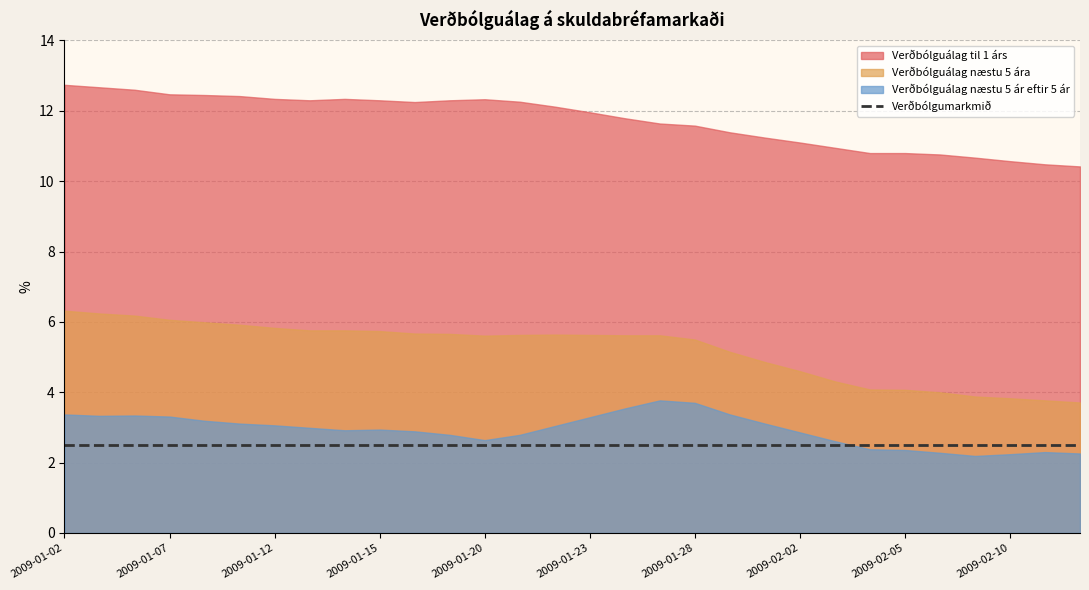

True or false: Verðbólguálag til 1 árs and Verðbólguálag næstu 5 ára cross at least once.

False